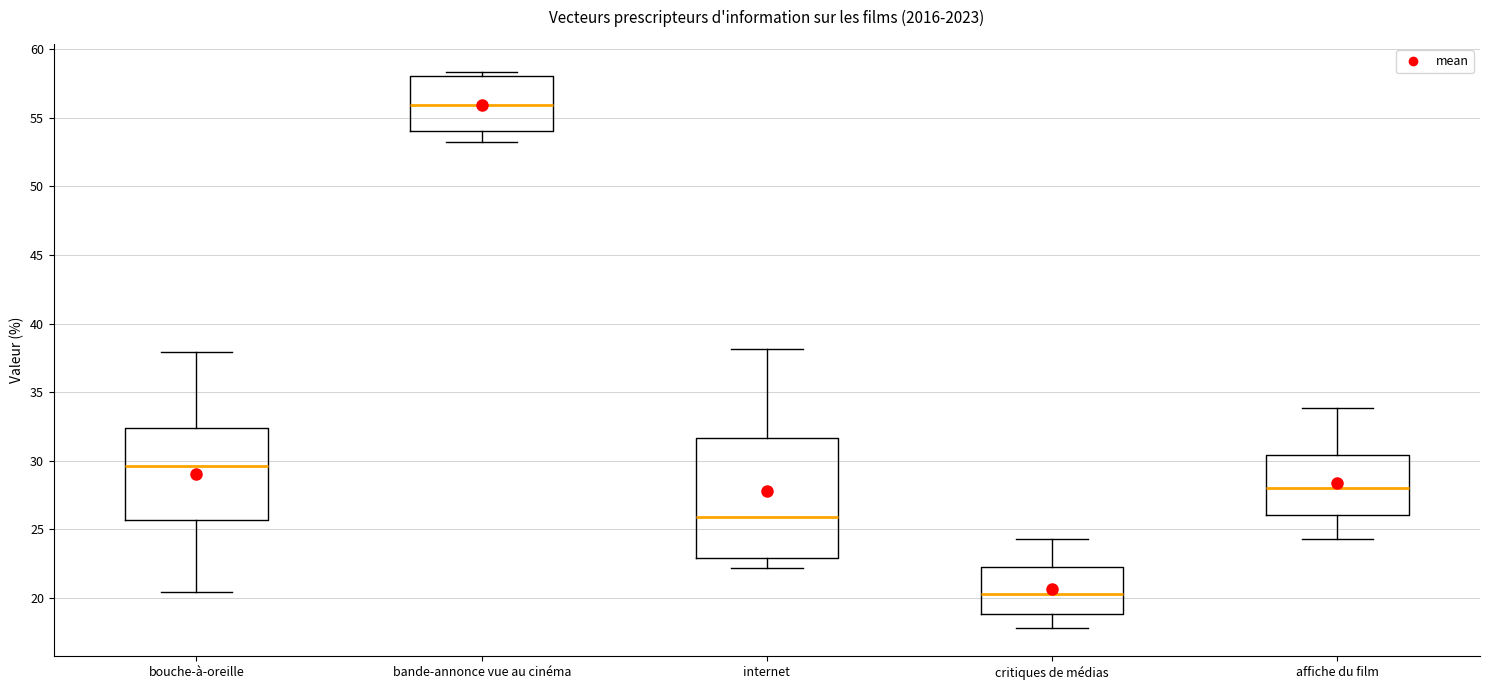

Which box's median line is the highest?

bande-annonce vue au cinéma